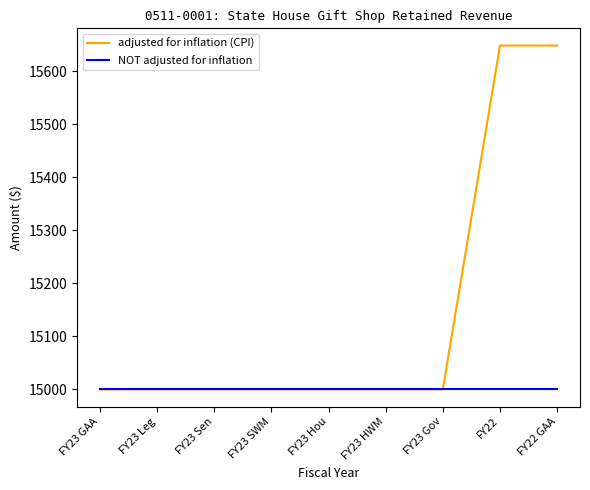

Which series has the widest spread of values?

adjusted for inflation (CPI)